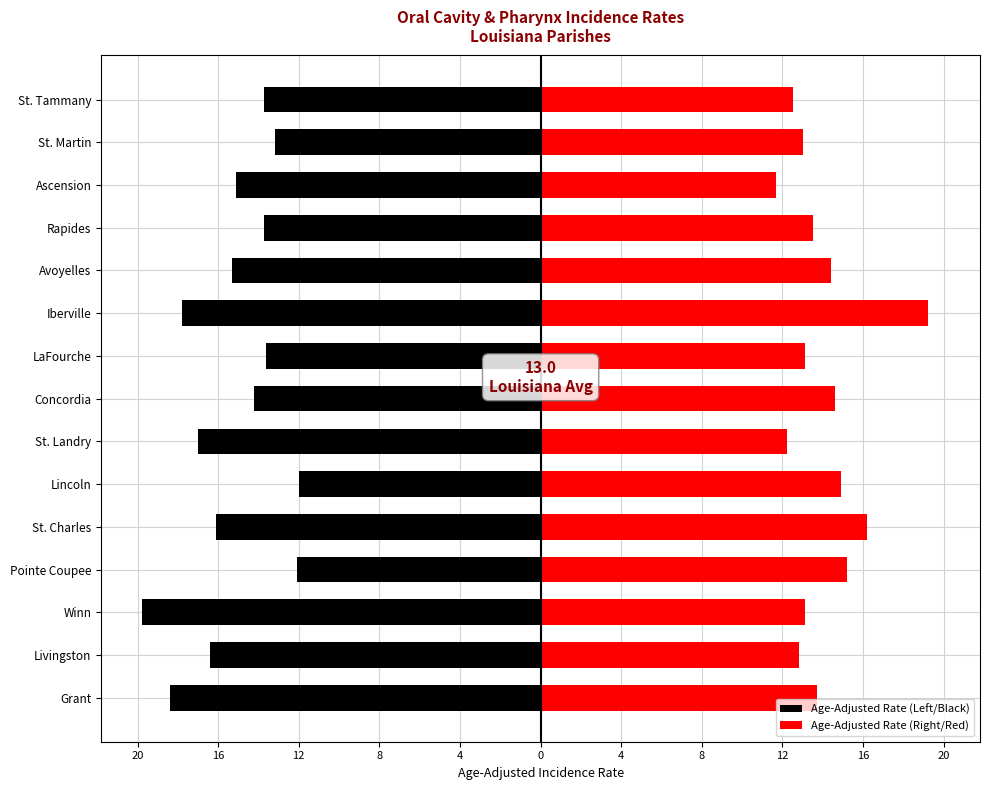

Reading left to right, list all the values displayed in this chart.

Age-Adjusted Rate (Left/Black): -18.4	-16.4	-19.8	-12.1	-16.1	-12.0	-17.0	-14.2	-13.6	-17.8	-15.3	-13.7	-15.1	-13.2	-13.7
Age-Adjusted Rate (Right/Red): 13.7	12.8	13.1	15.2	16.2	14.9	12.2	14.6	13.1	19.2	14.4	13.5	11.7	13.0	12.5